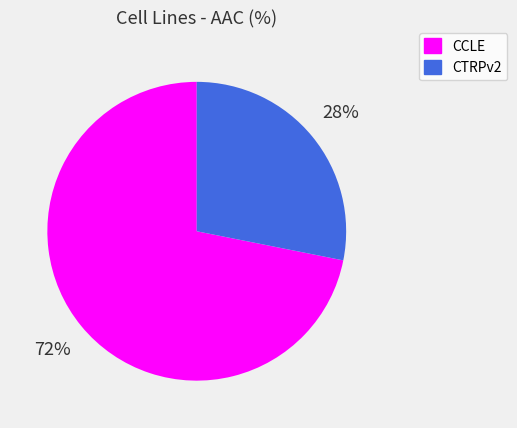

Count the number of slices in the pie.

2